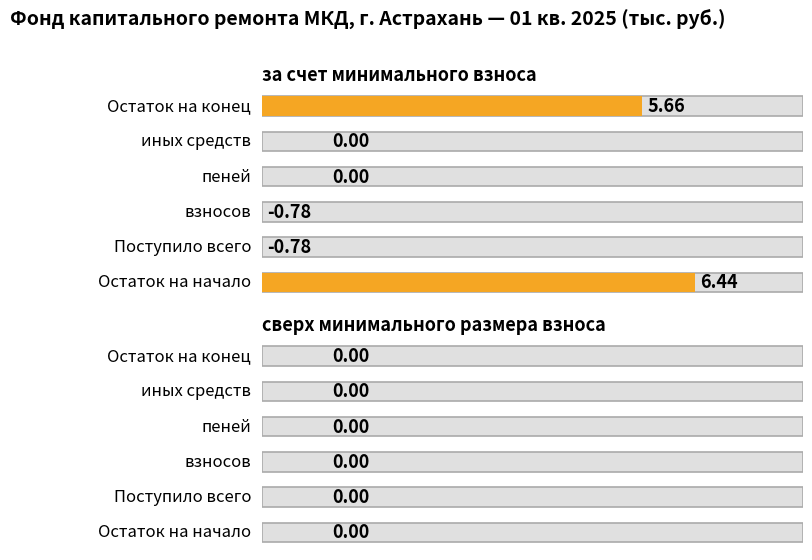

Rank the series at иных средств from highest to lowest value.

за счет минимального взноса, сверх минимального размера взноса